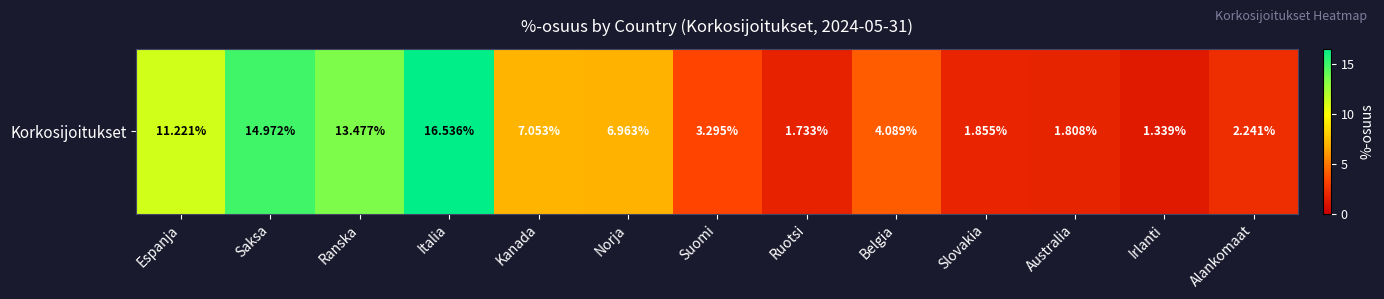

Rank the categories by value from highest to lowest.

Italia, Saksa, Ranska, Espanja, Kanada, Norja, Belgia, Suomi, Alankomaat, Slovakia, Australia, Ruotsi, Irlanti